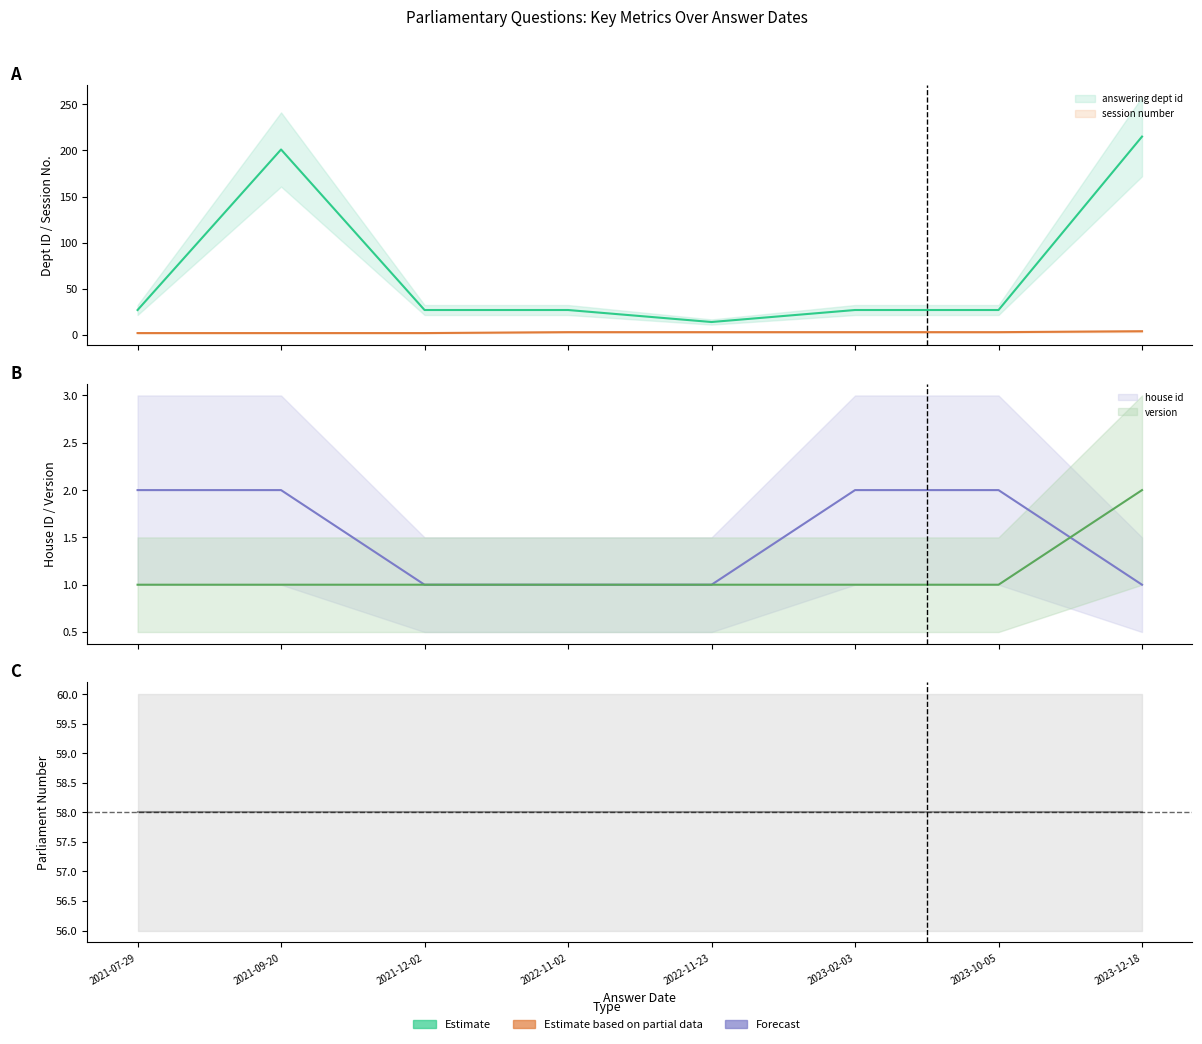

At how many categories does at least one series exceed 209?

1